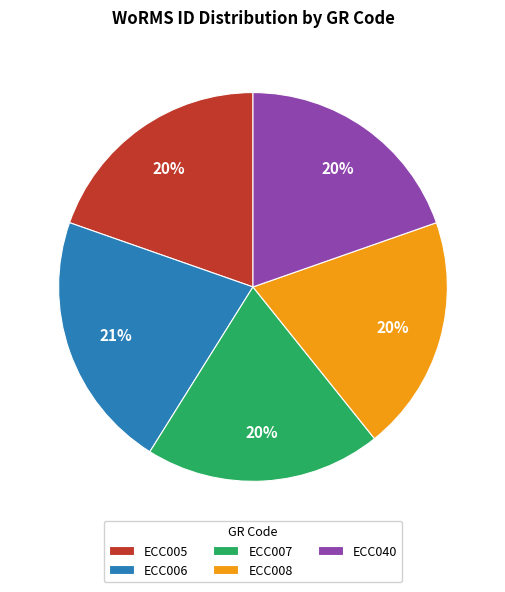

Which slice is the largest?

ECC006